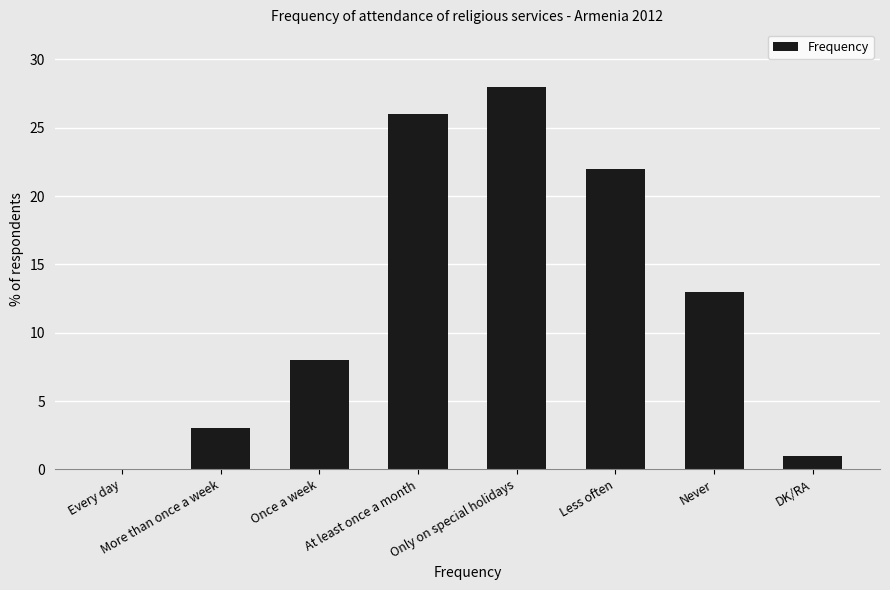

Approximately how many times larger is the value at Never compared to DK/RA?

13.0